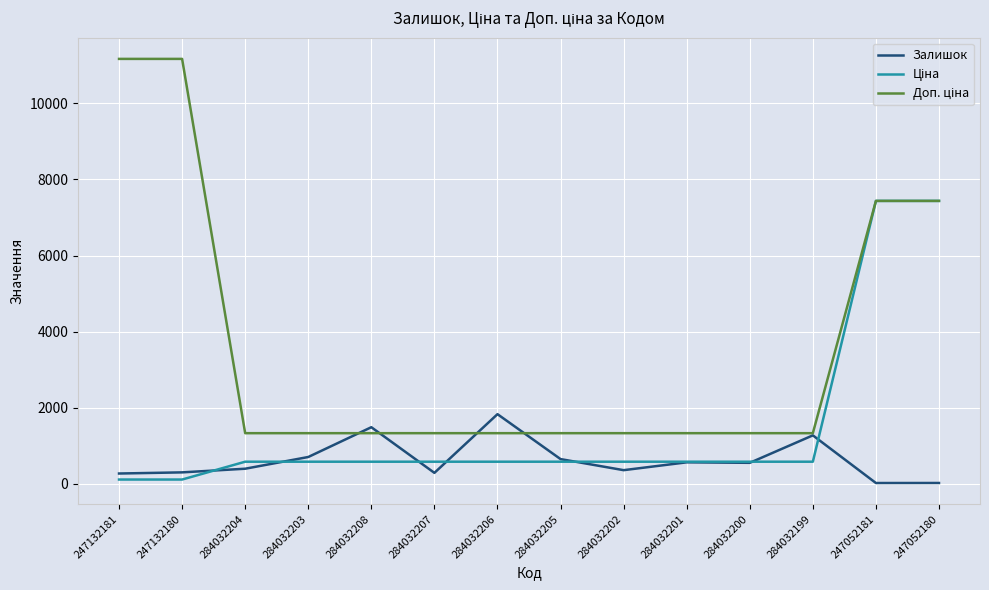

What is the maximum value shown in the chart?

11169.0